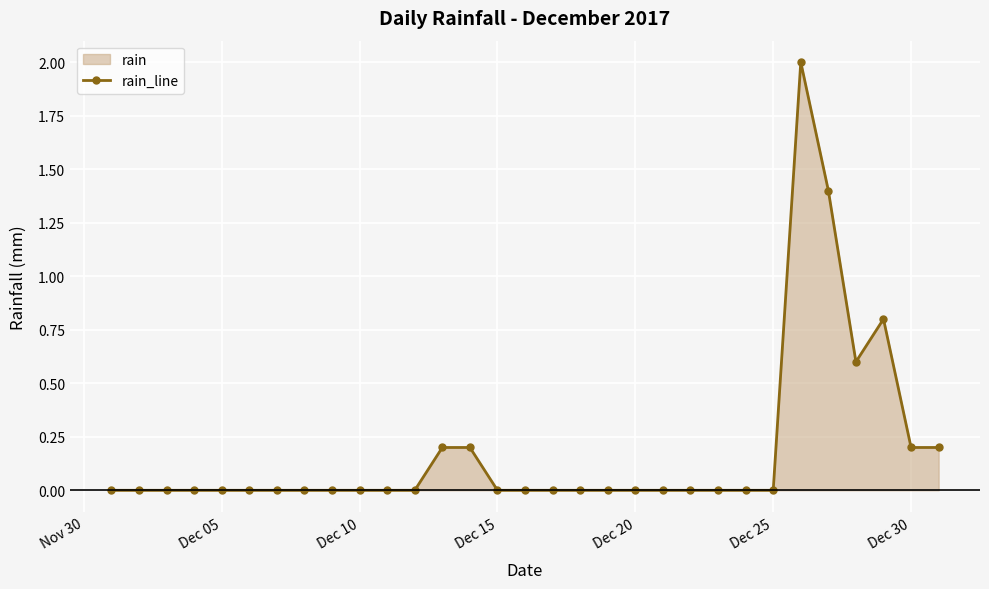

The value at Dec 20 is 0.0. True or false?

True